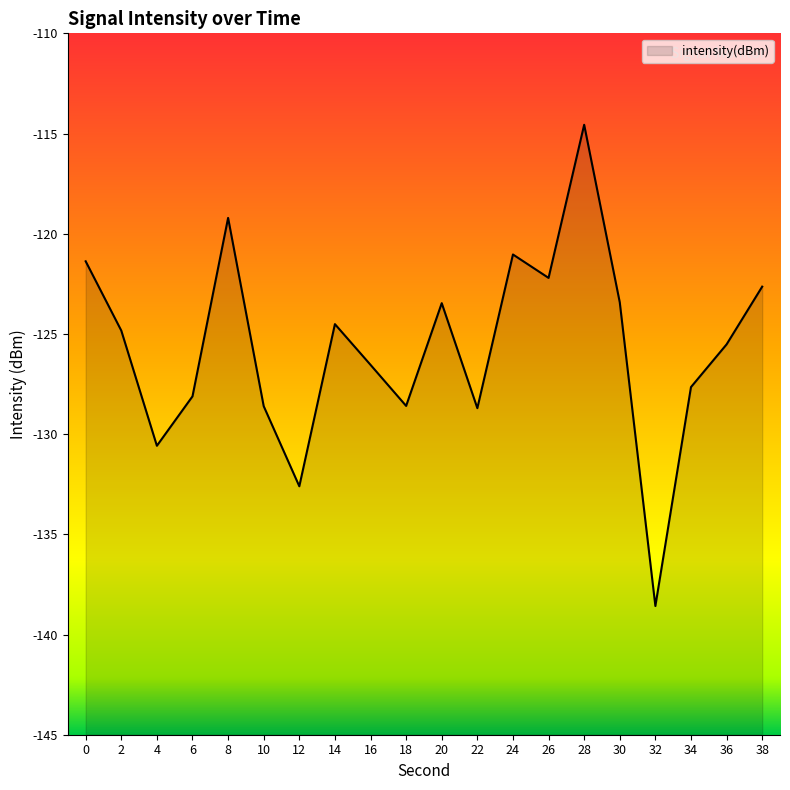

List the labels in order of value, smallest first.

32, 12, 4, 22, 10, 18, 6, 34, 16, 36, 2, 14, 20, 30, 38, 26, 0, 24, 8, 28